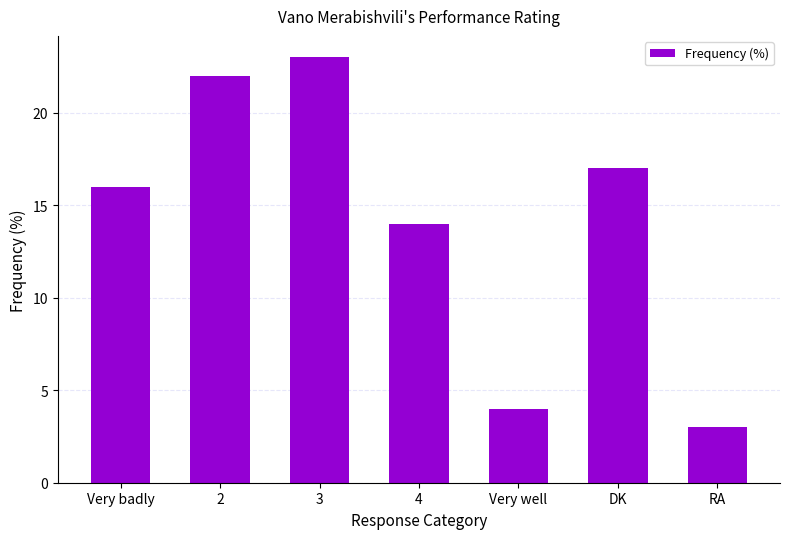

Reading right to left, extract all data points from this chart.

RA=3	DK=17	Very well=4	4=14	3=23	2=22	Very badly=16